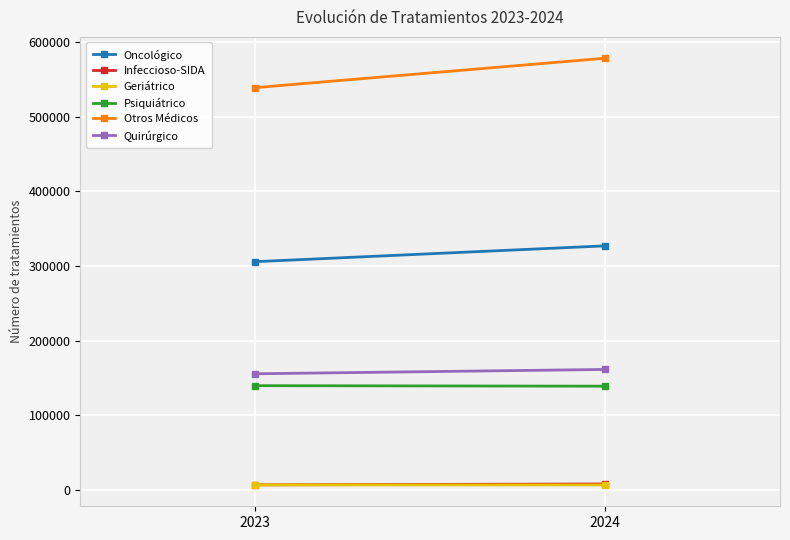

What is the value of the Otros Médicos point at the 2nd from the left?

578562